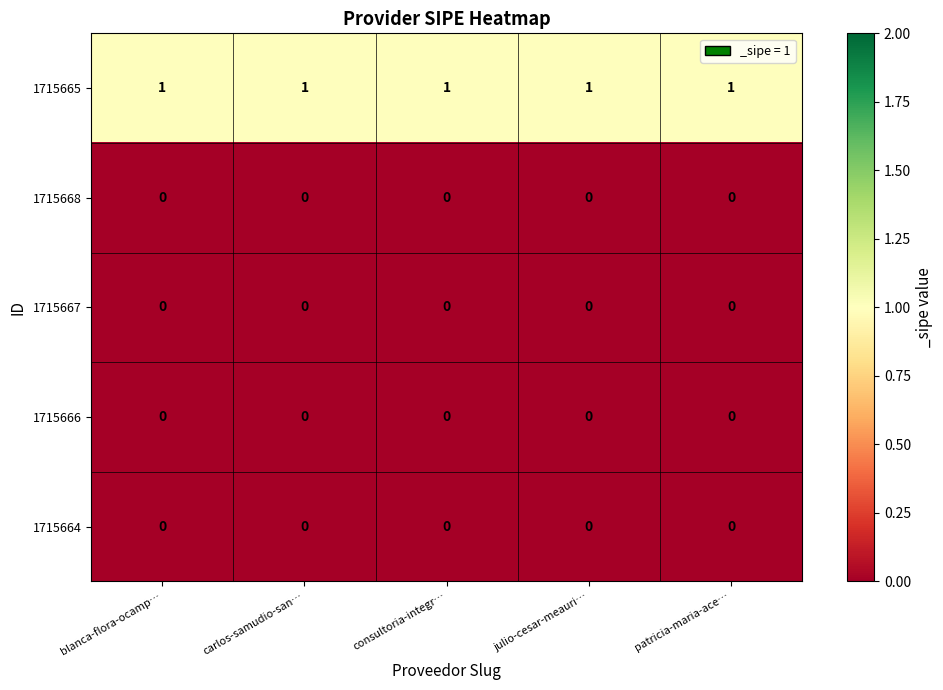

What is the difference between the highest and lowest values at blanca-flora-ocamp…?

1